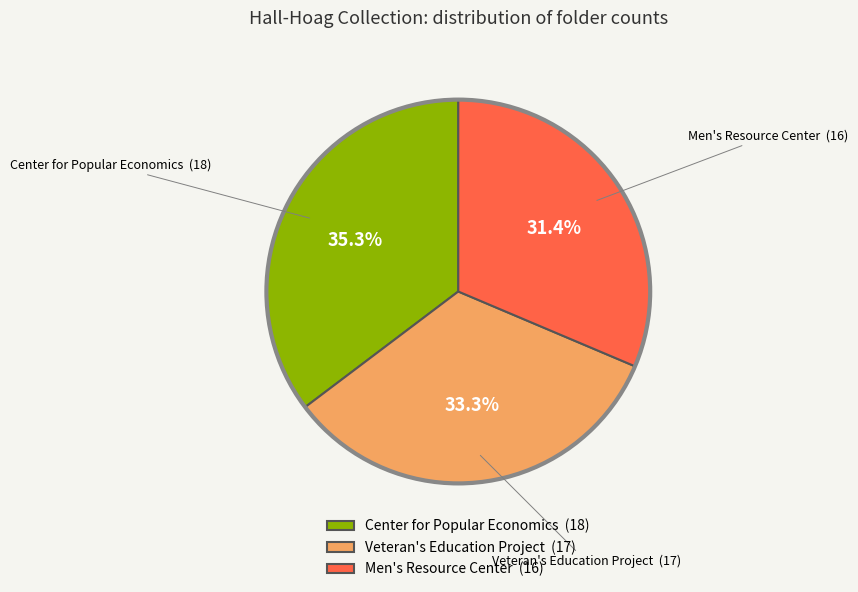

Rank the categories by value from lowest to highest.

Men's Resource Center, Veteran's Education Project, Center for Popular Economics